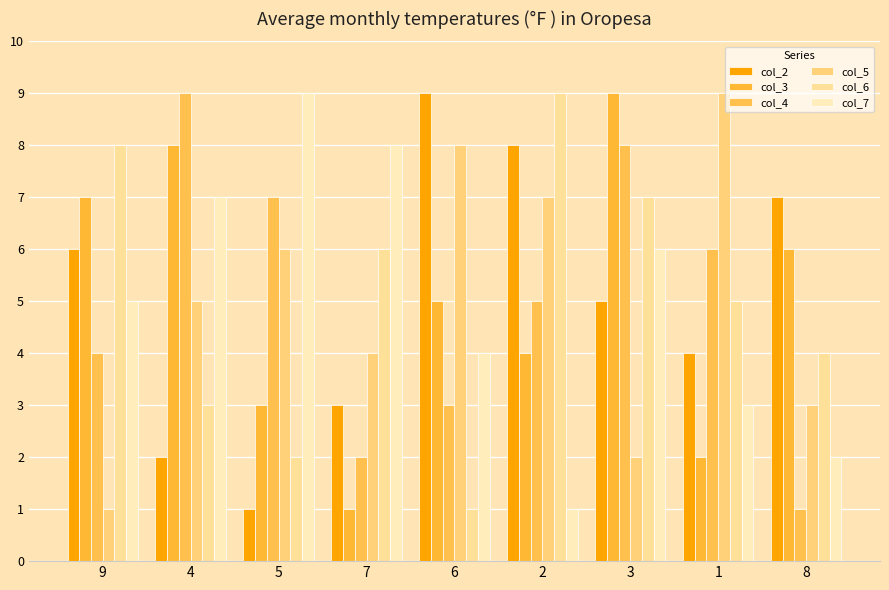

Which series has the largest range (max minus min)?

col_2